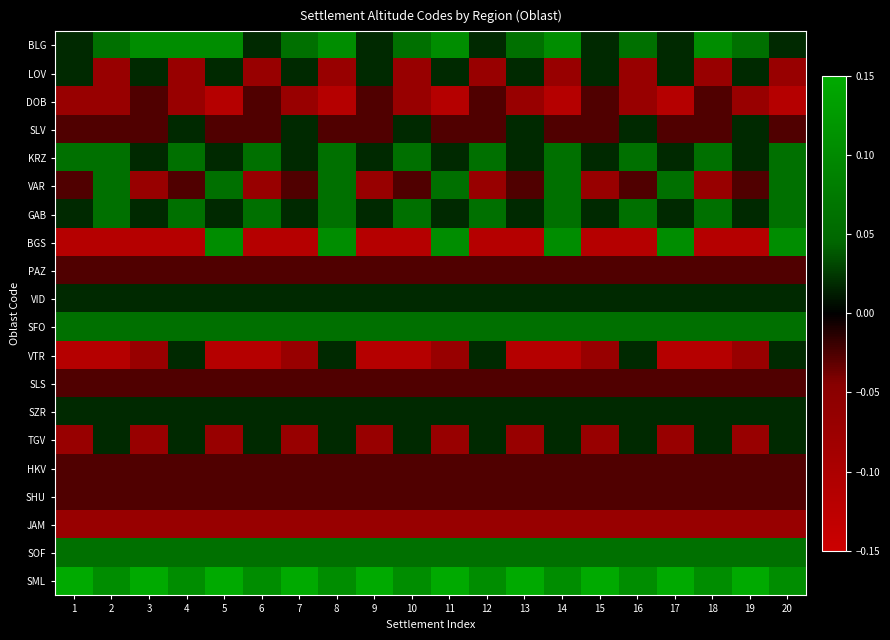

Which series has the largest range (max minus min)?

BGS